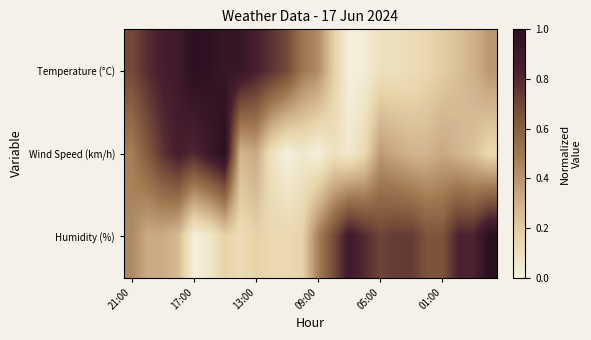

What is the maximum value shown in the chart?

1.0